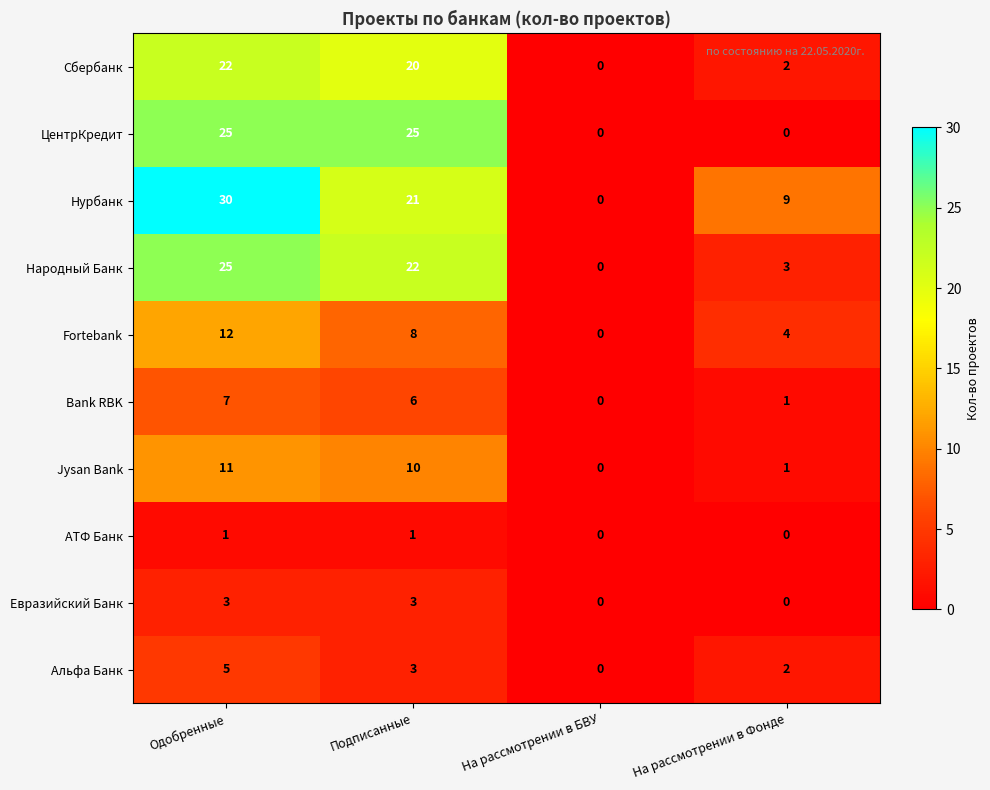

Which category has the highest value across all series?

Одобренные